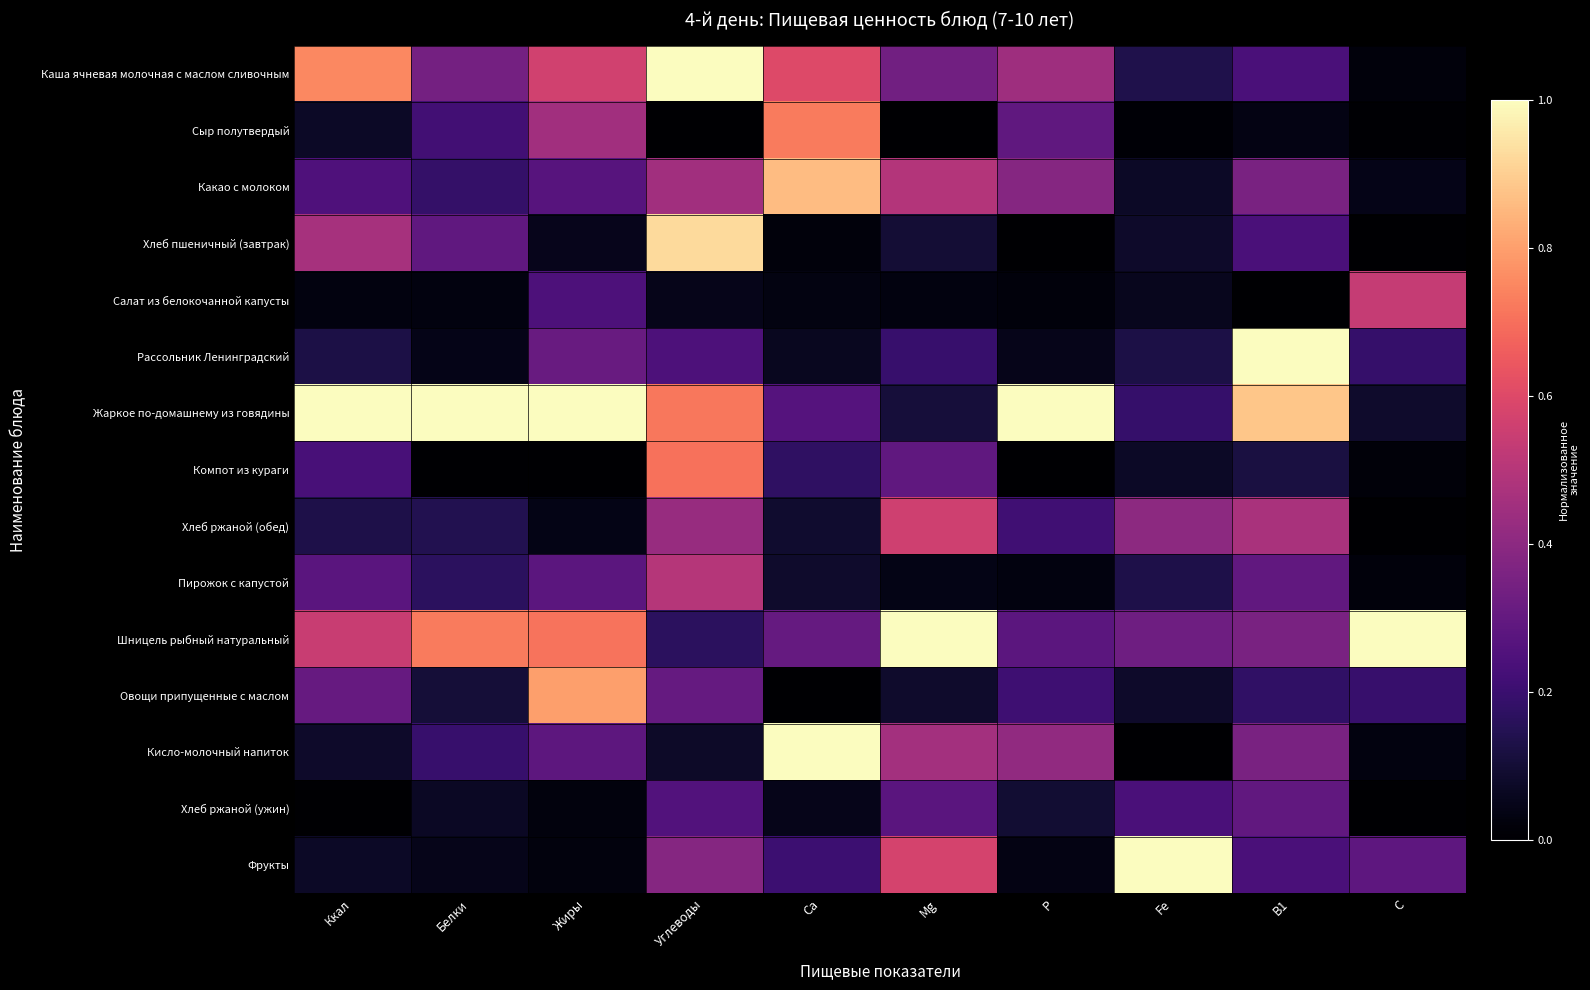

What is the difference between the highest and lowest values at P?

1.0